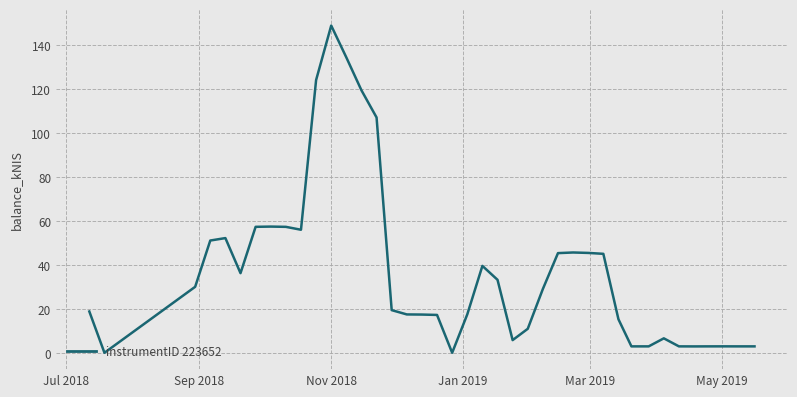

What is the greatest value displayed?

149.1